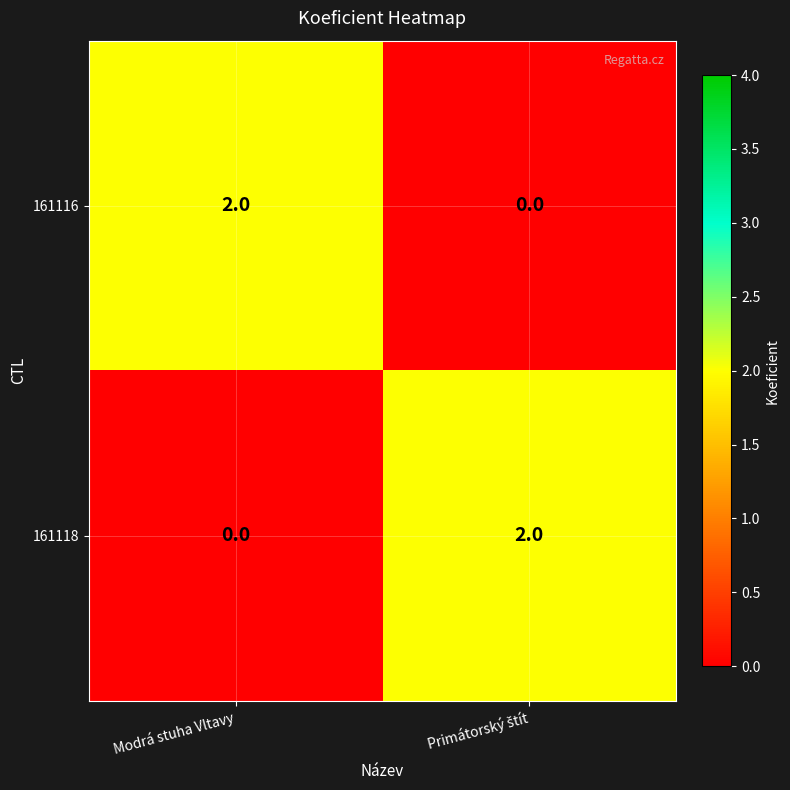

Which category has the highest value in the 161116 series?

Modrá stuha Vltavy